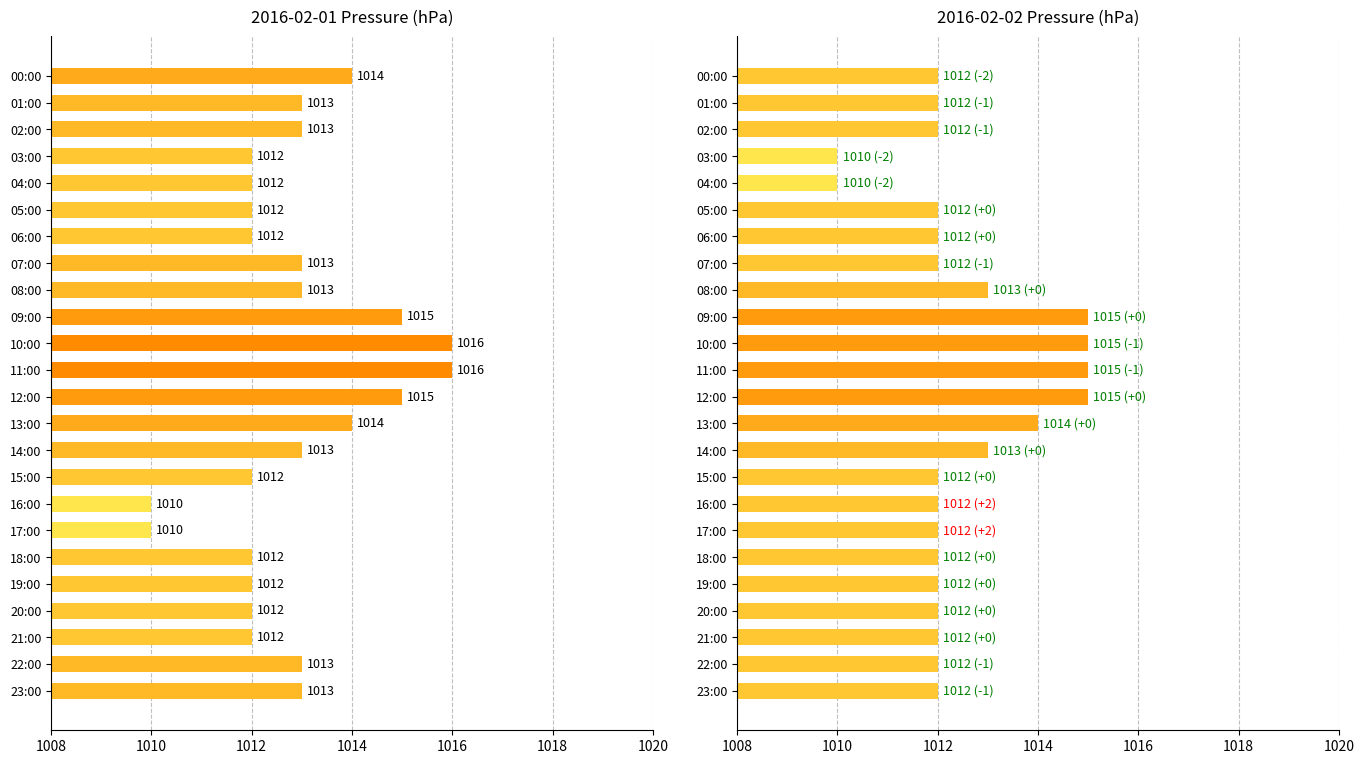

Which series changed the most between 01:00 and 19:00?

2016-02-01